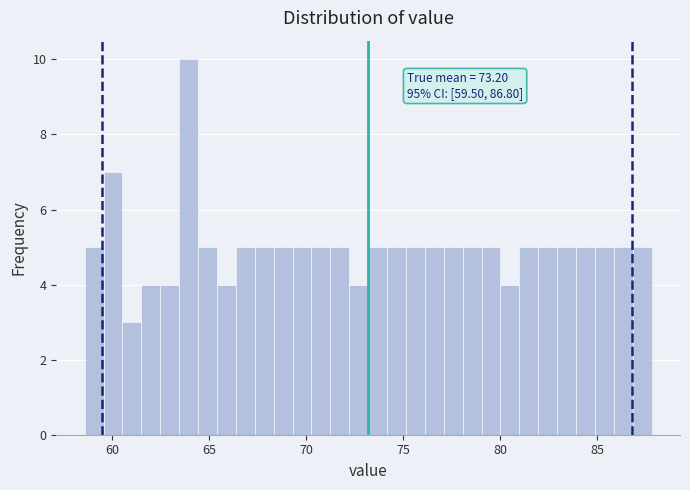

Around what value on the x-axis is the tallest bar? Give the approximate position of its centre, as read against the axis.

64.0